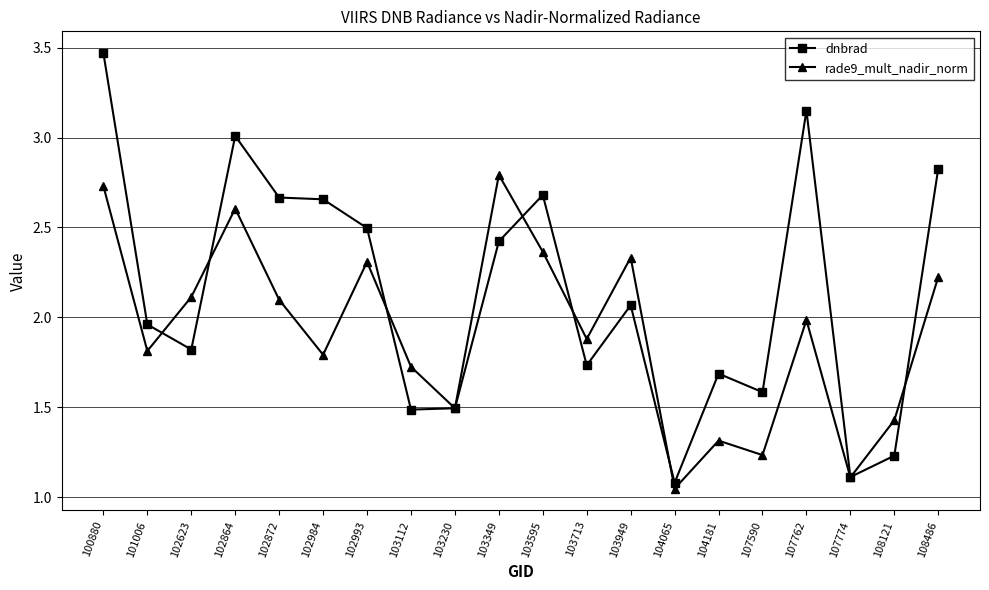

What is the sum of all dnbrad values?

42.6